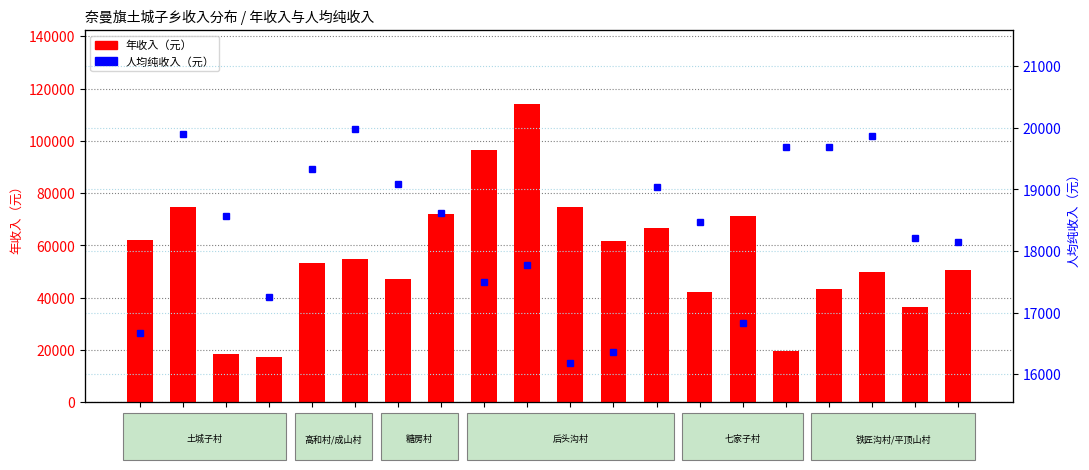

What position from the left is 田玉辉?

4